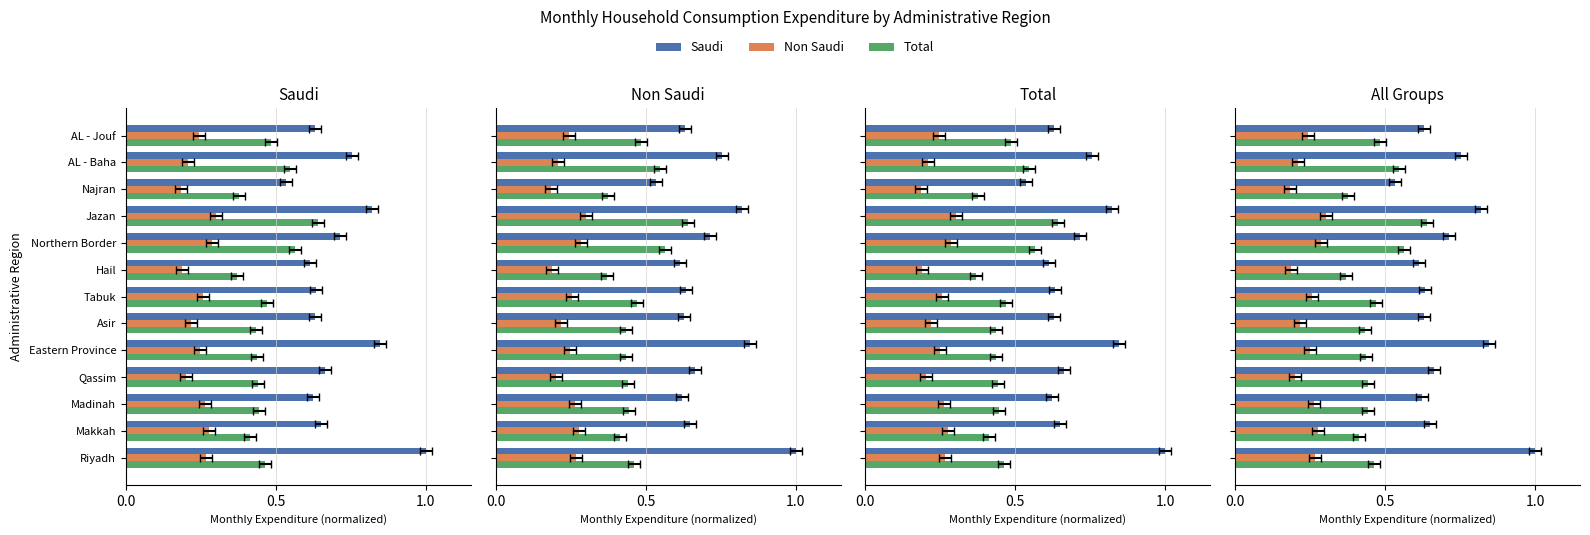

What is the sum of the Total values at Northern Border and Tabuk?

1.0